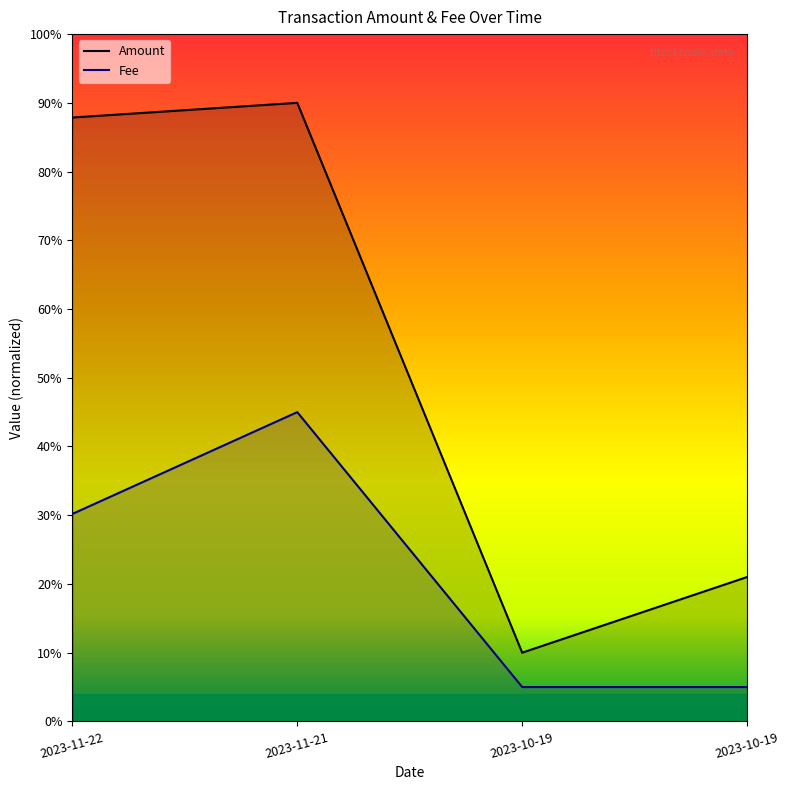

What is the sum of all Amount values?

208.9